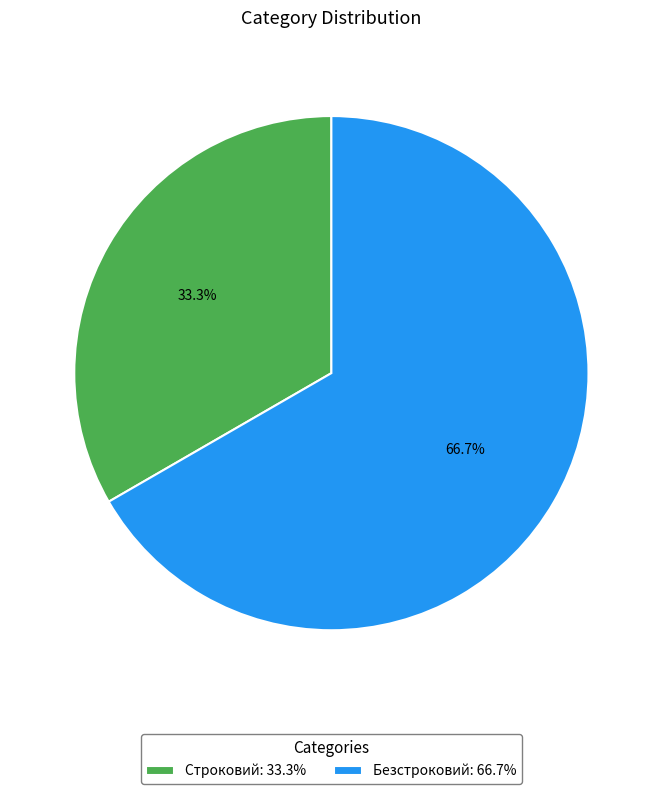

What percentage is the Безстроковий slice, to the nearest percent?

67%